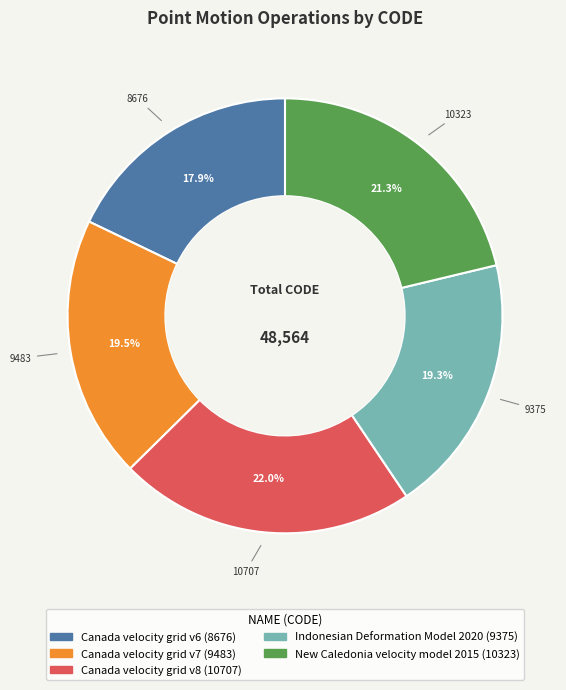

Does Canada velocity grid v7 account for over 50% of the chart?

No